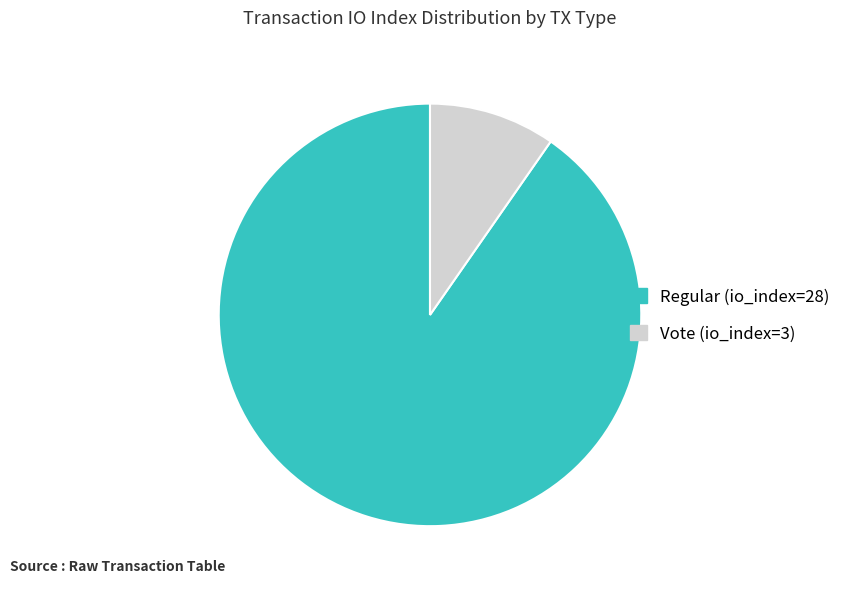

What is the largest slice in the pie chart?

Regular (io_index=28)